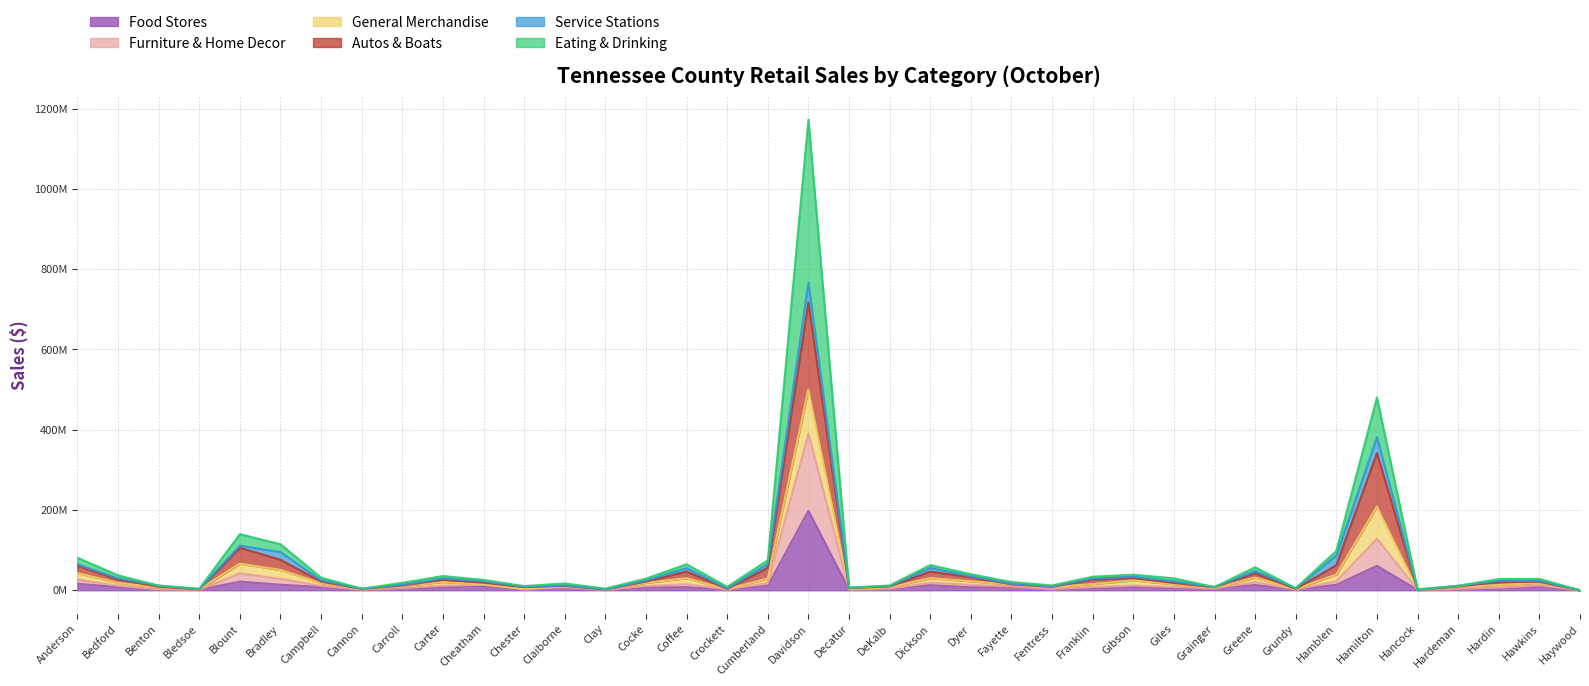

What is the label of the 36th point from the right?

Benton